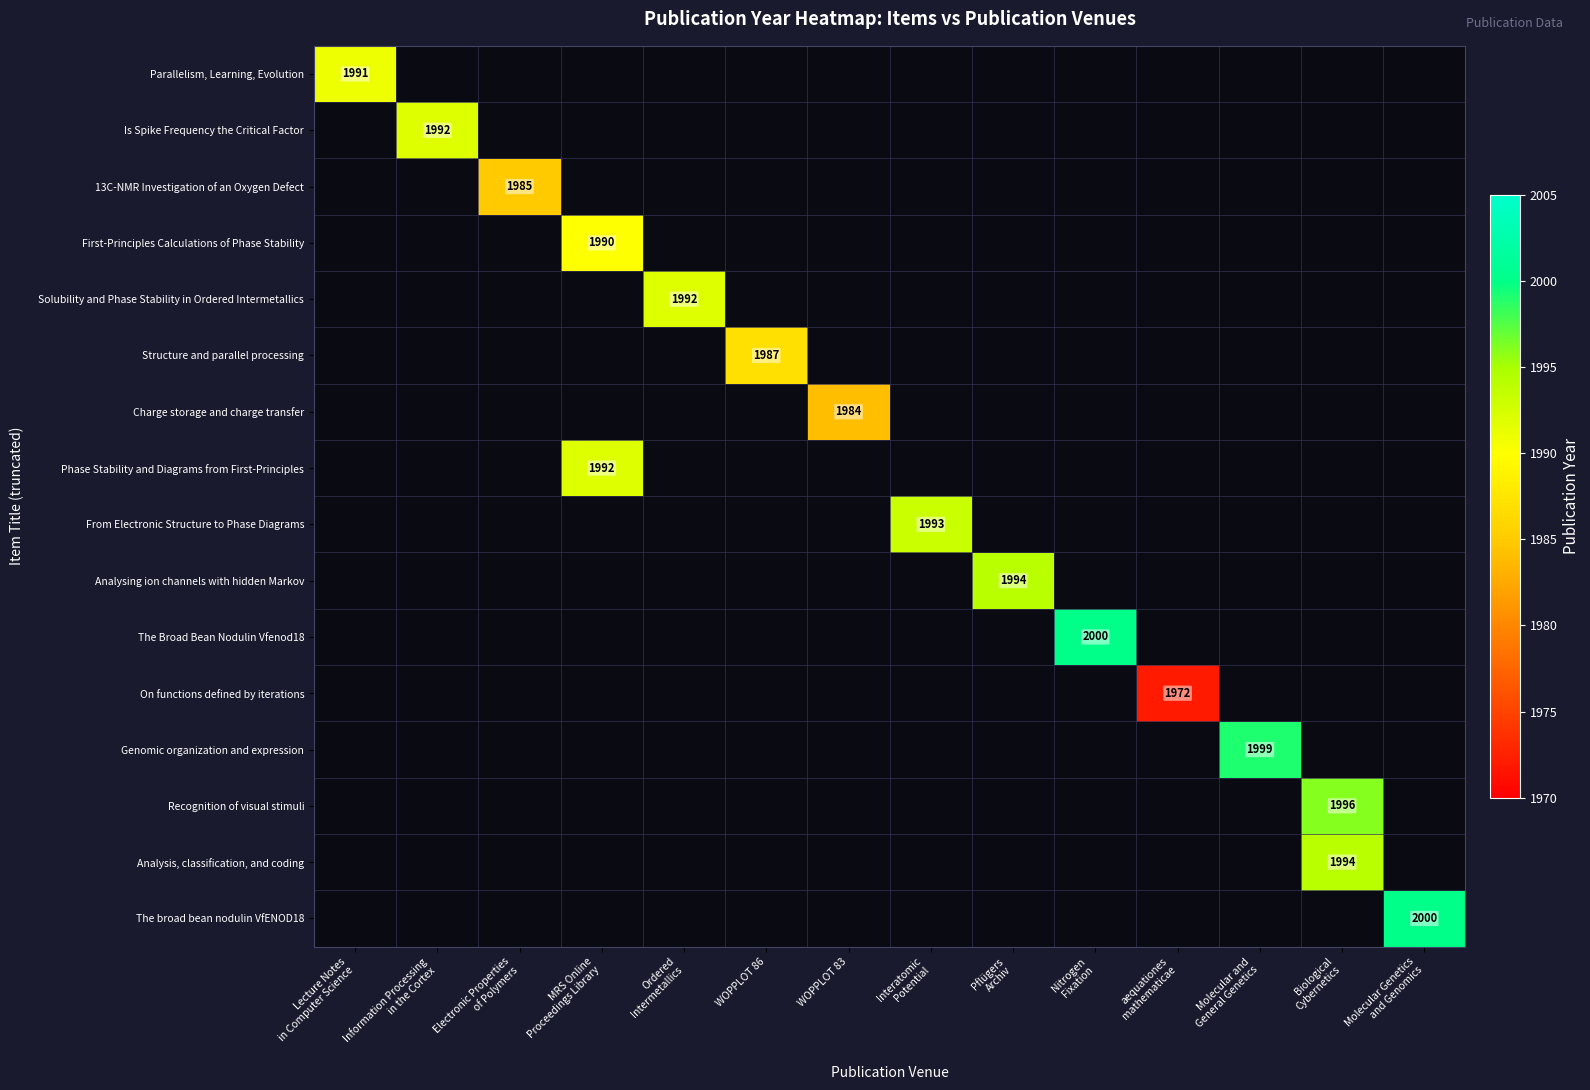

Which label corresponds to the largest value in the chart?

Nitrogen
Fixation